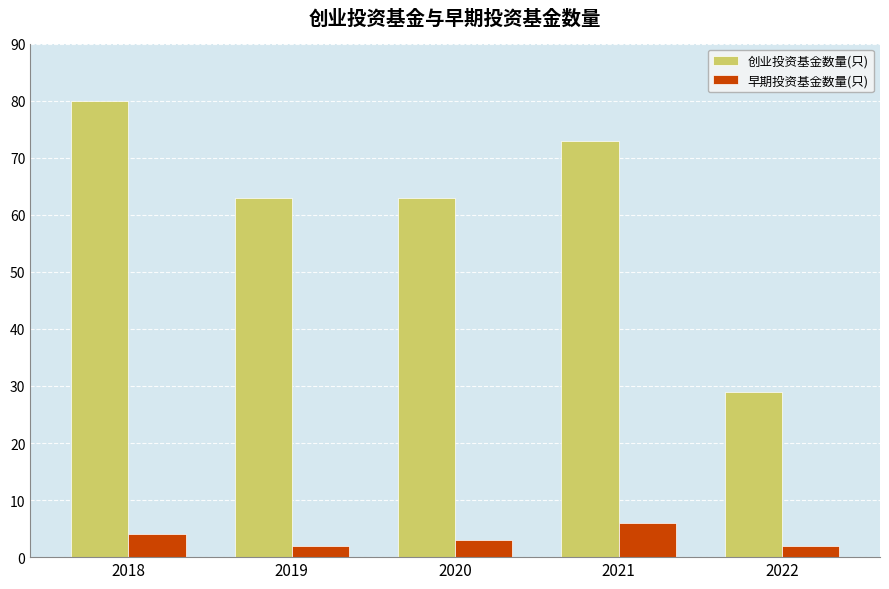

Is the value of 早期投资基金数量(只) at 2022 greater than the value of 创业投资基金数量(只) at 2022?

No